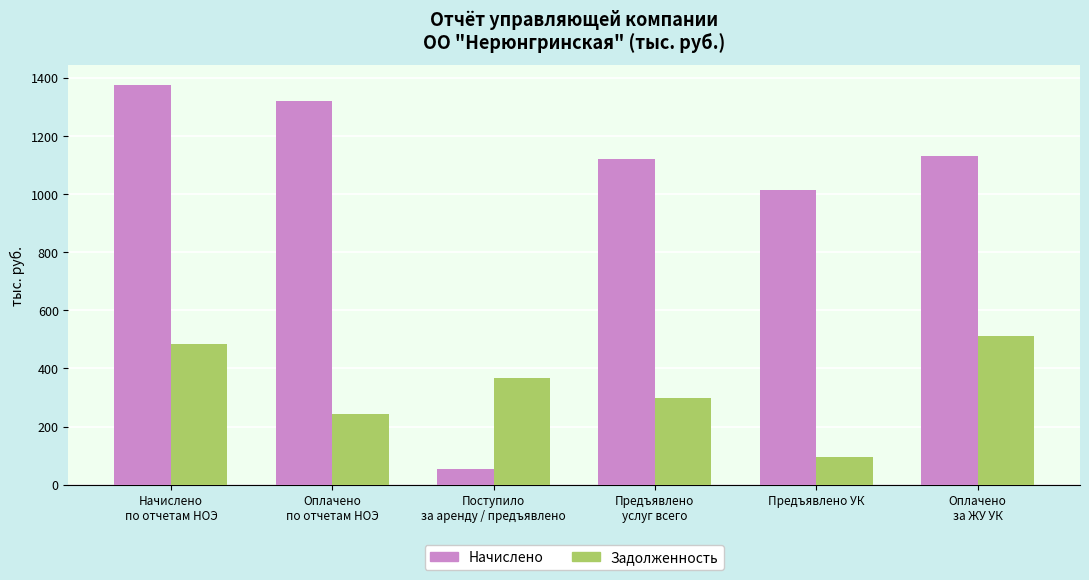

How many groups of bars are there?

6